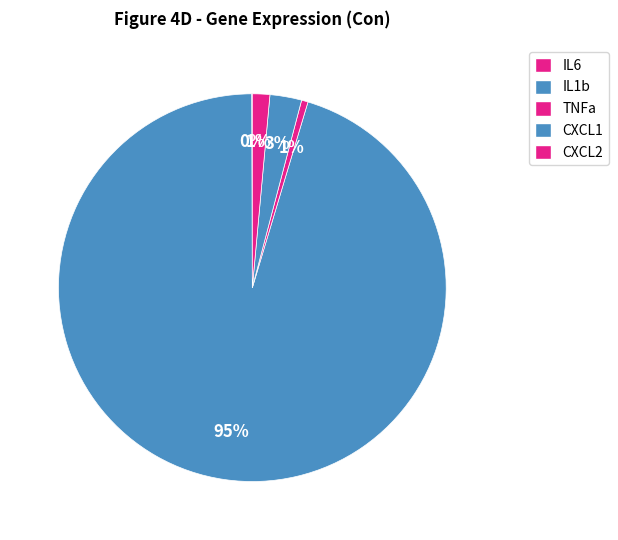

True or false: CXCL1 accounts for 1% of the total.

False